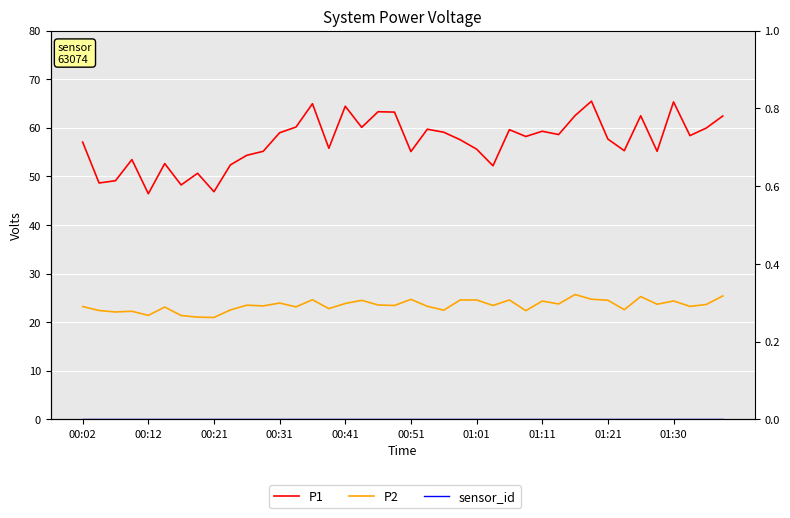

How many lines are shown in the chart?

3